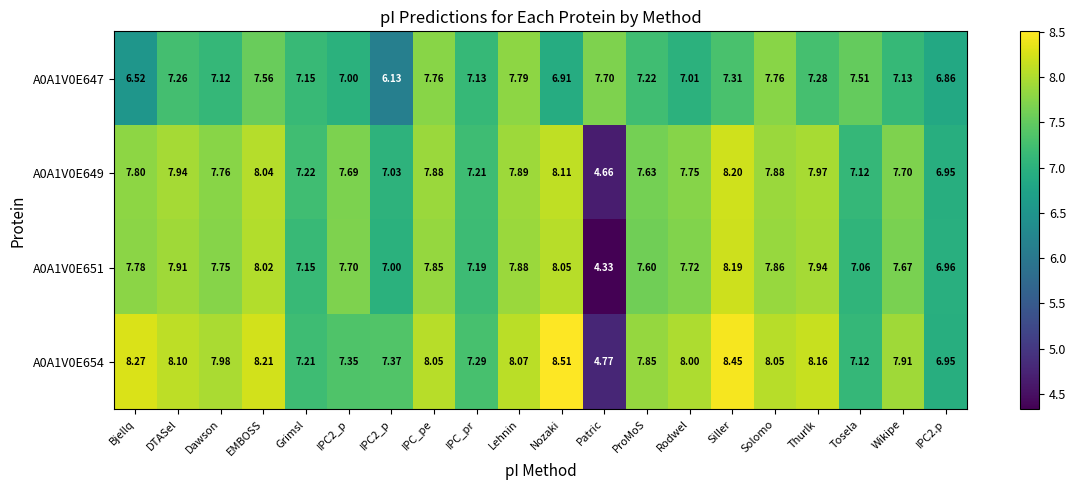

Count the number of data series in this chart.

4